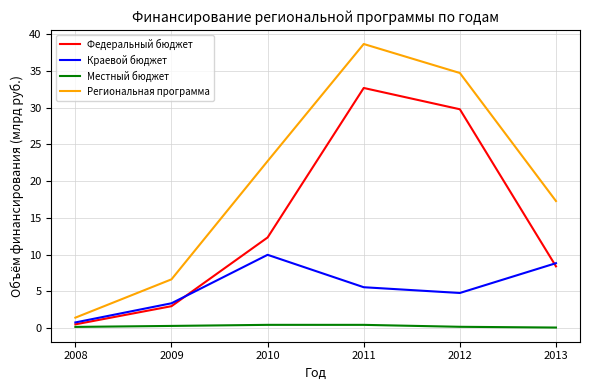

Where does the Краевой бюджет series first go above 5?

2010